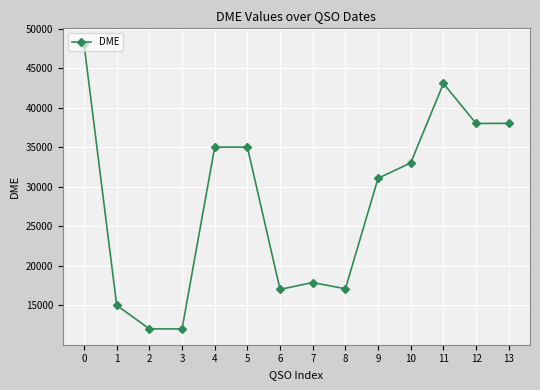

What is the smallest value displayed?

12040